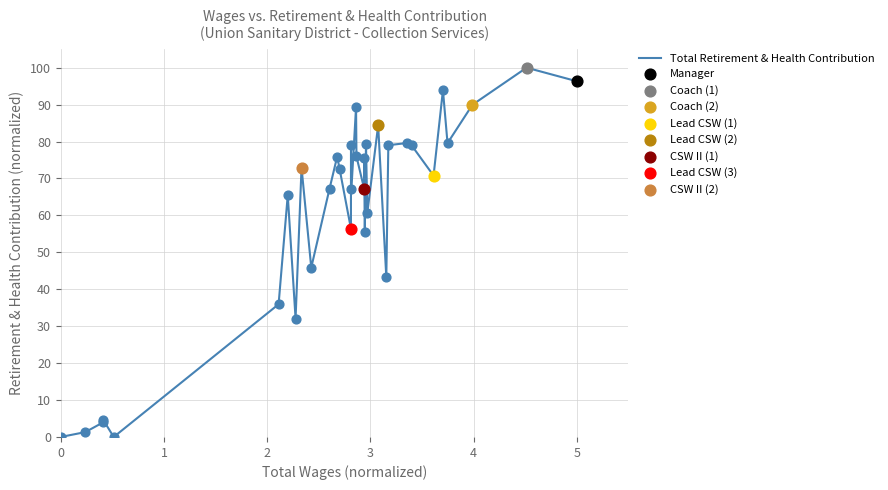

What is the greatest value displayed?

100.0